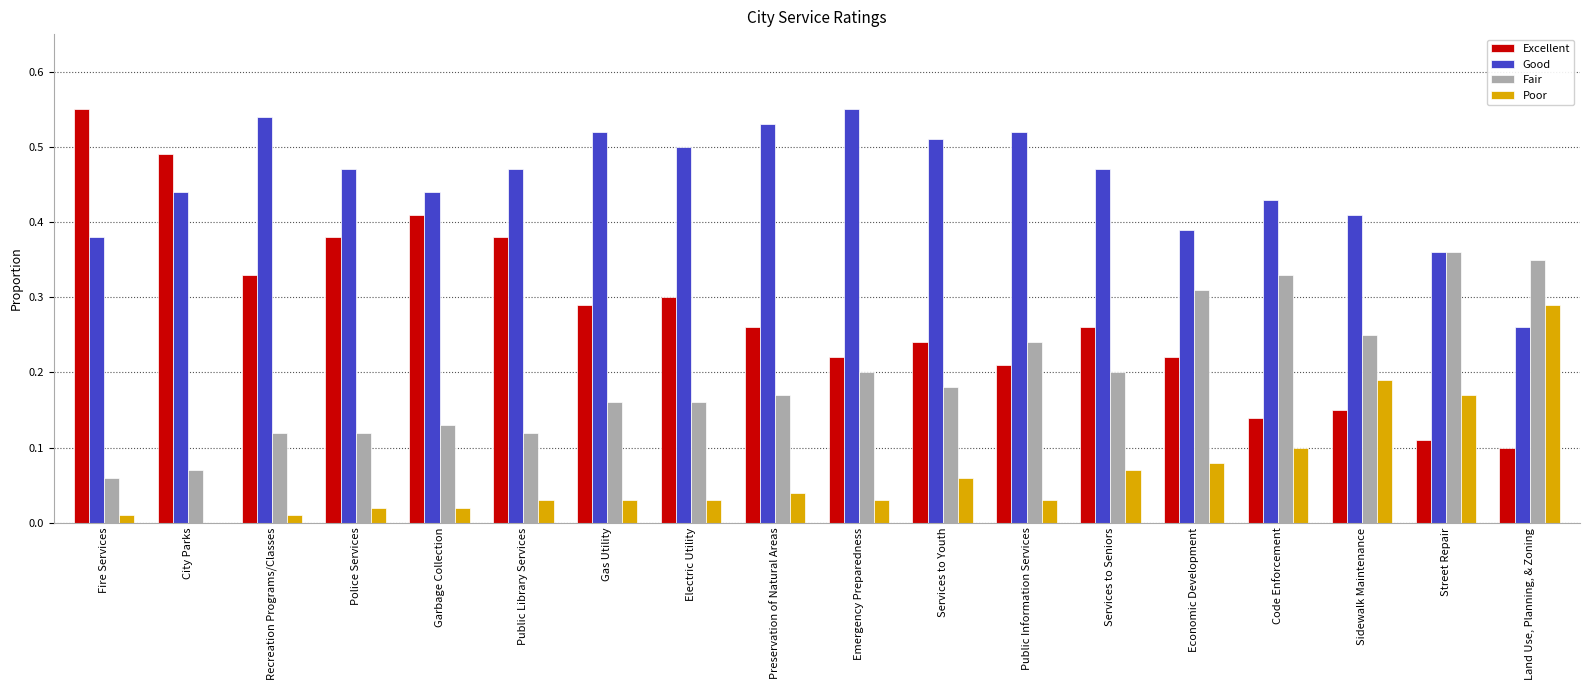

What is the sum of all Good values?

8.2